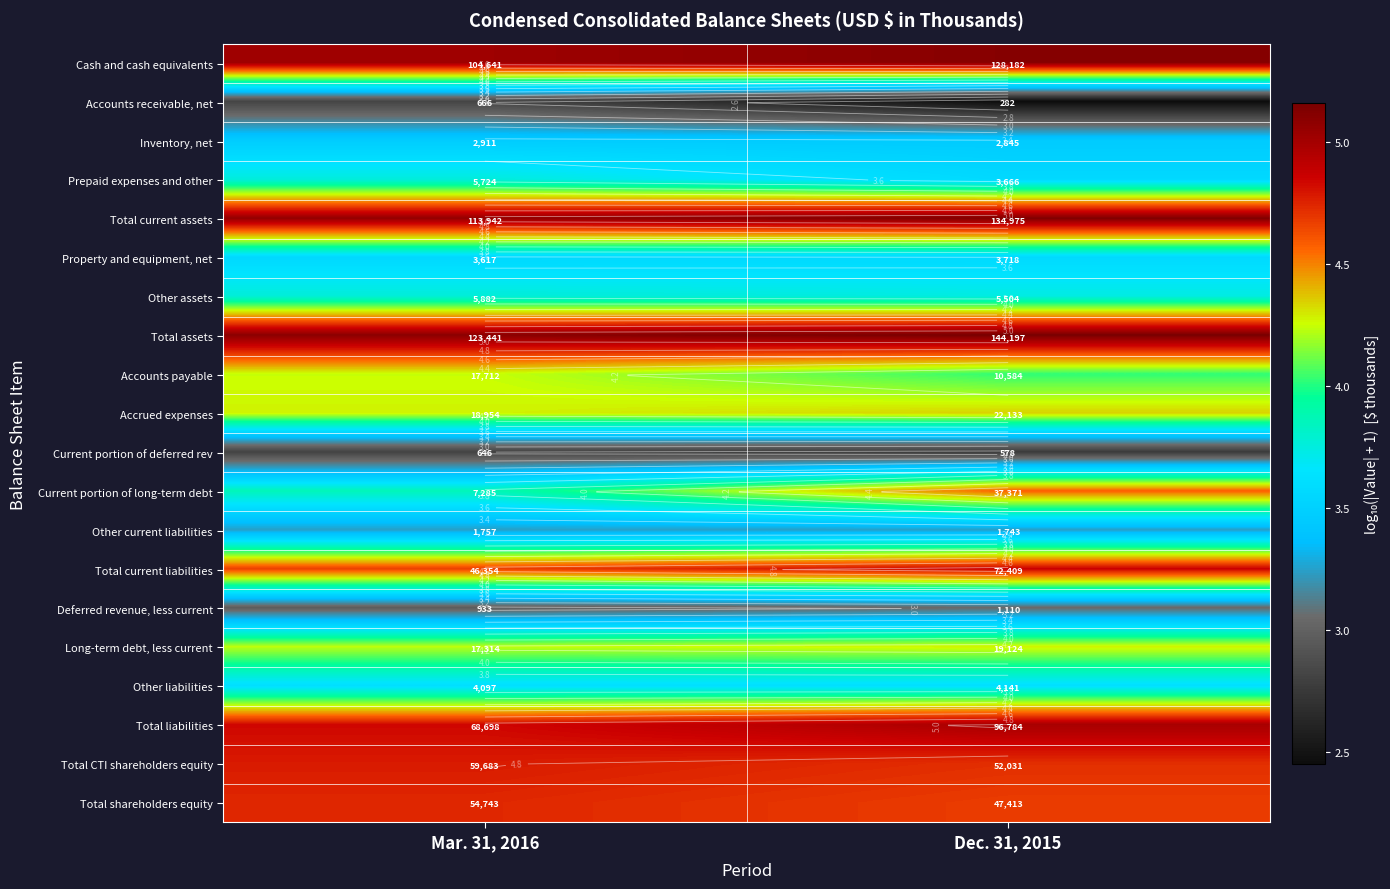

At which label does Cash and cash equivalents reach its minimum?

Mar. 31, 2016